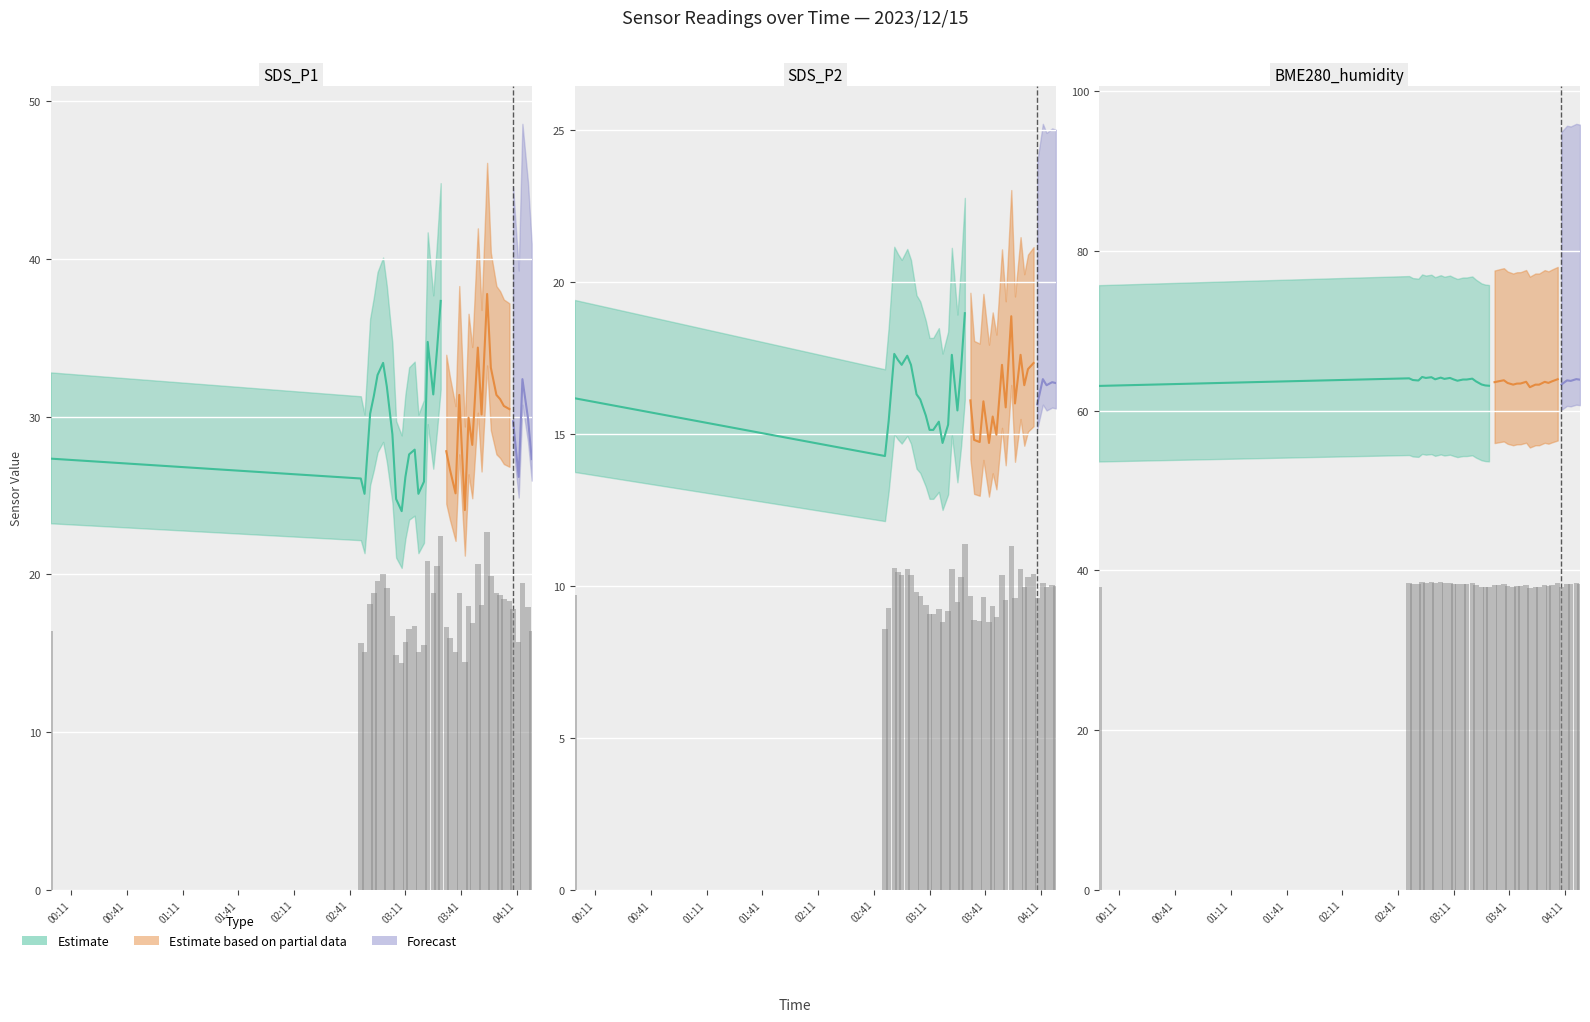

Which series has the largest total across all categories?

BME280_humidity